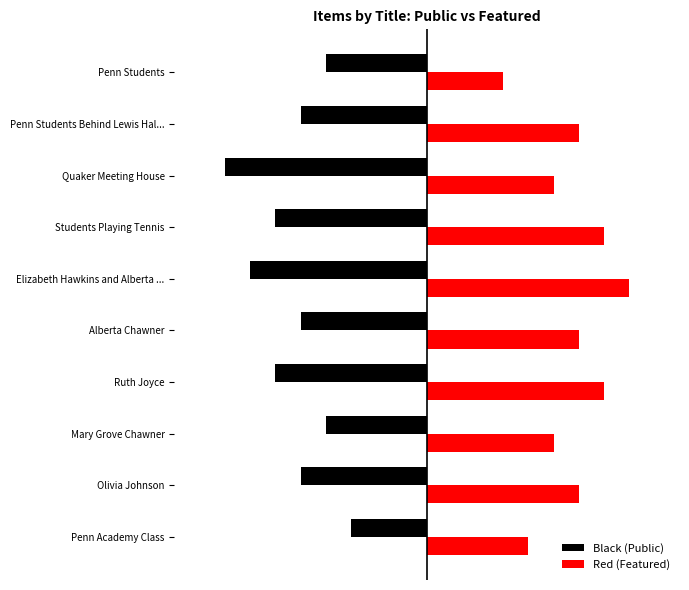

What is the difference between the second highest and minimum values in the Black (Public) series?

4